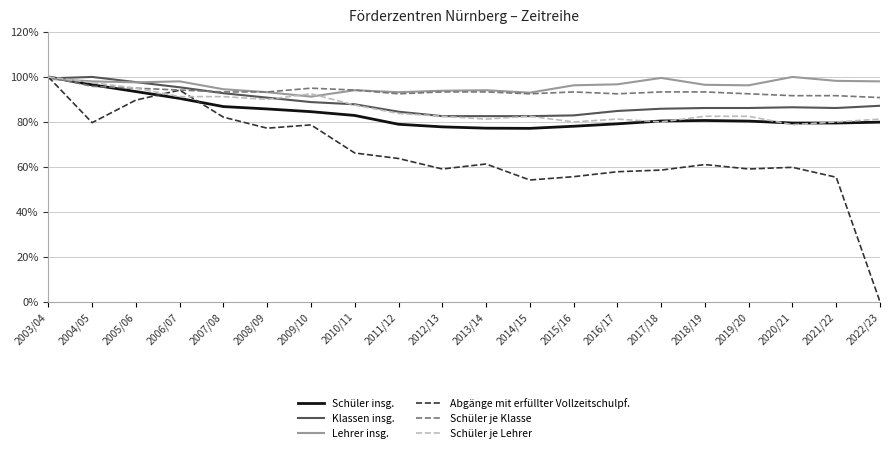

In Abgänge mit erfüllter Vollzeitschulpf., how many points are lower than both neighbors (excluding endpoints)?

5